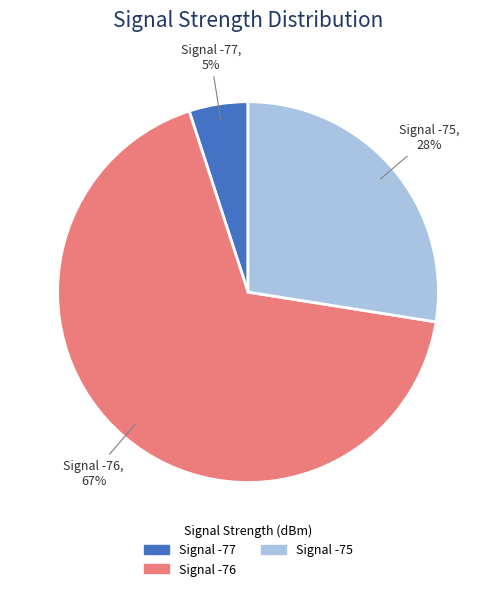

To the nearest percent, what is the difference between the largest and smallest slice percentages?

62%